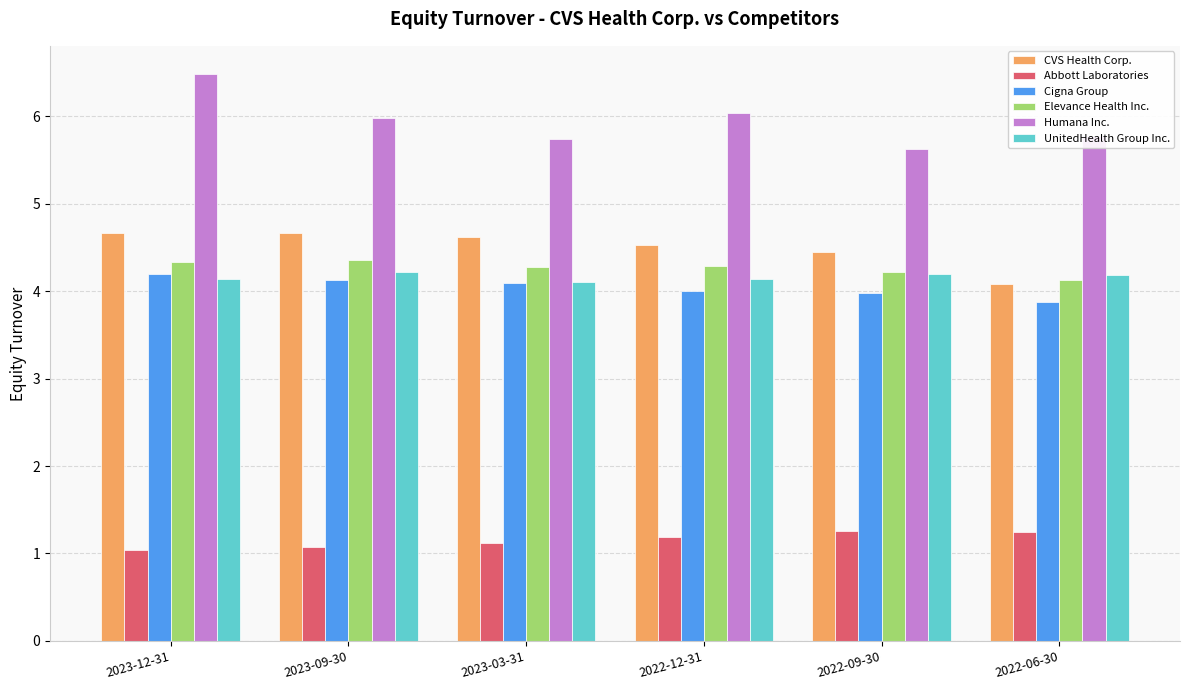

The value of Abbott Laboratories at 2022-12-31 is 1.2. True or false?

True